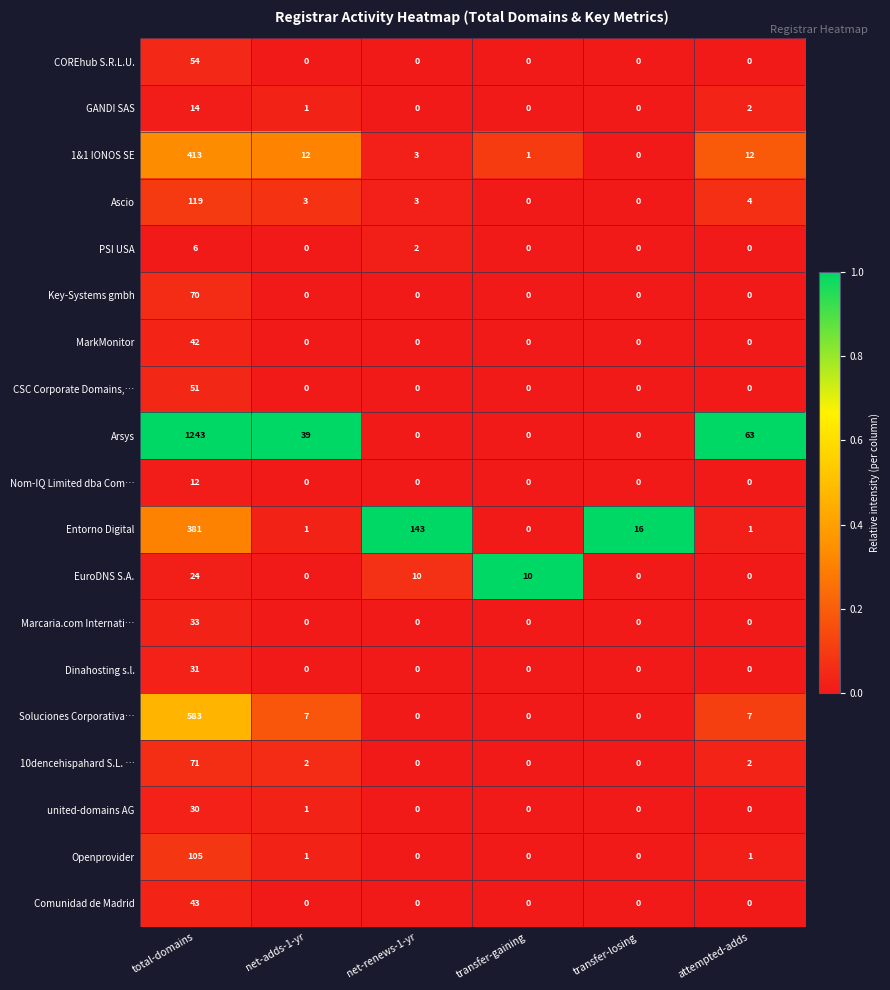

What is the total value across all series at total-domains?

3325